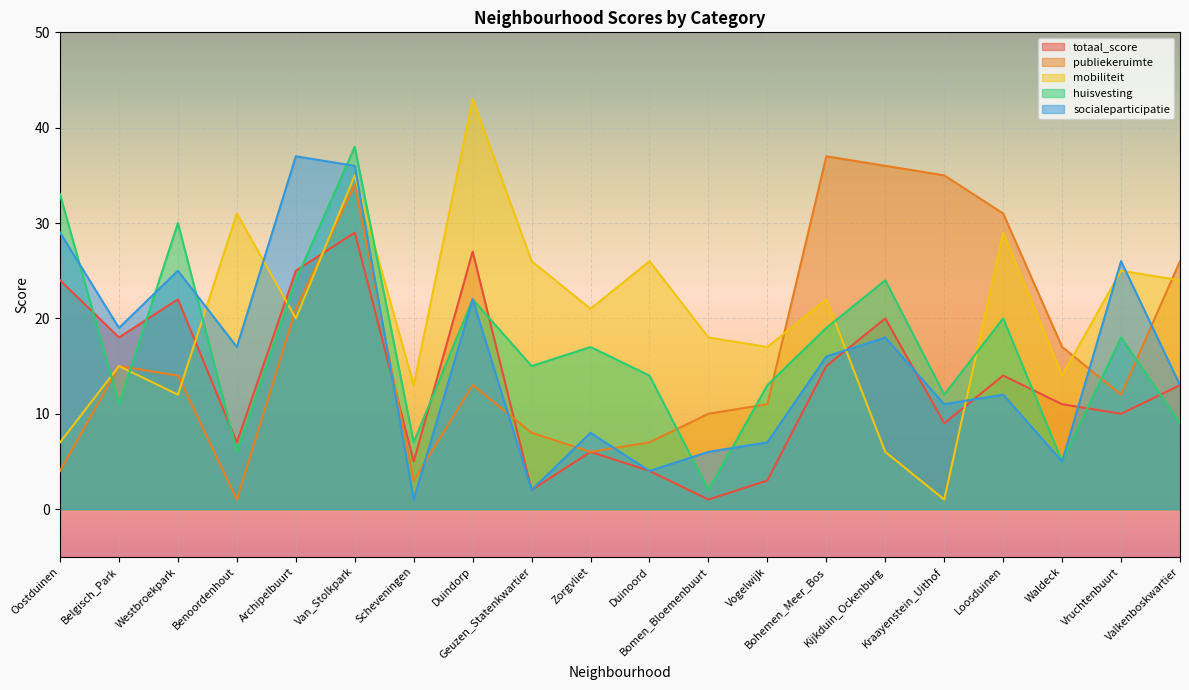

The totaal_score series shows 1 at Bomen_Bloemenbuurt. True or false?

True